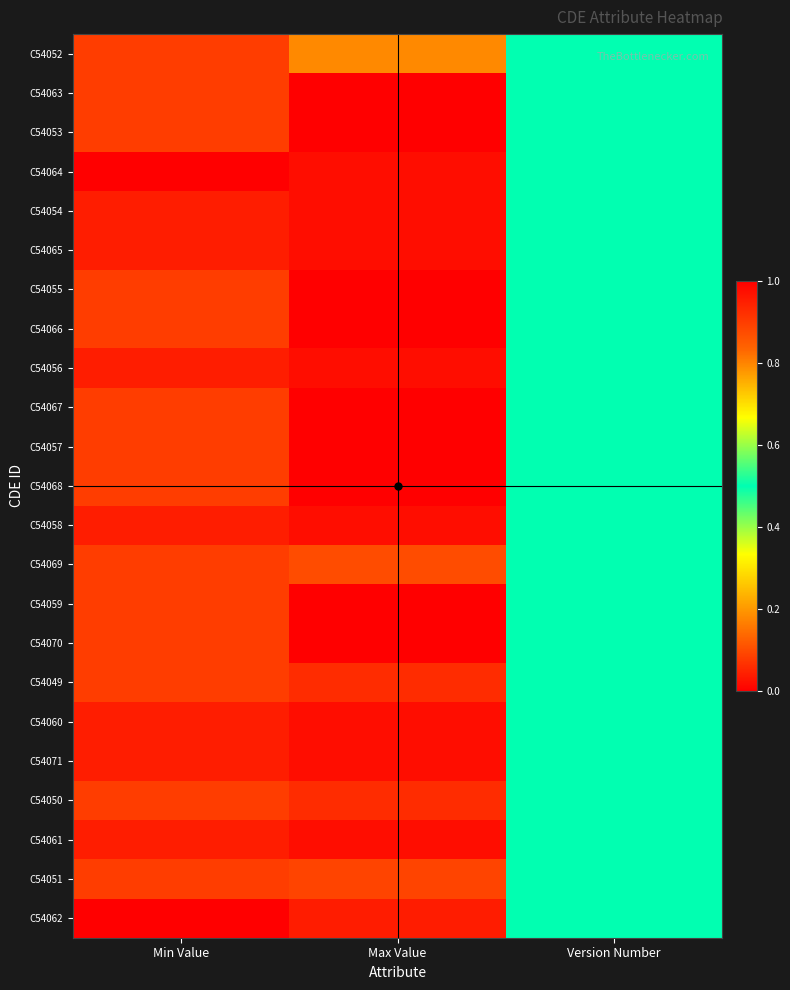

Between Min Value and Version Number, which is larger?

Min Value